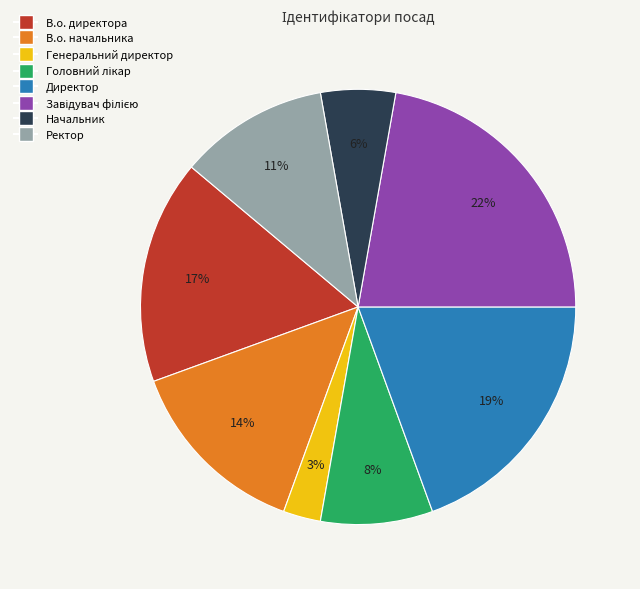

Is the sum of Начальник and В.о. директора greater than half?

No